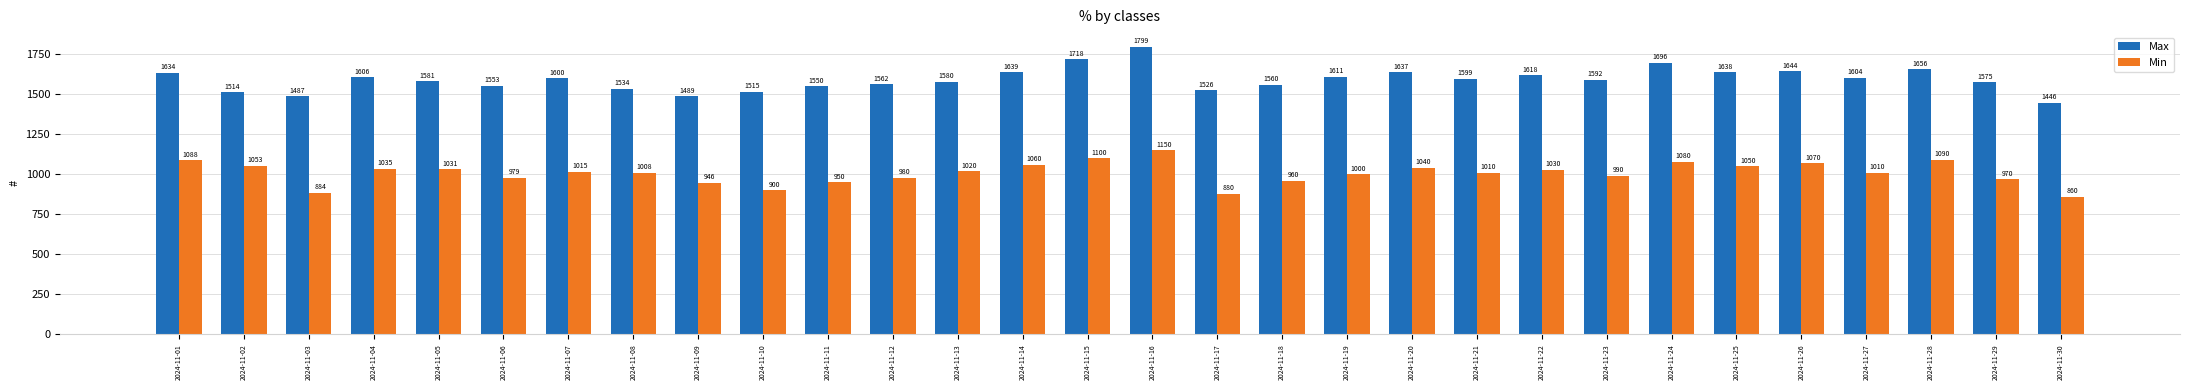

Rank the series by their maximum value, from lowest to highest.

Min, Max